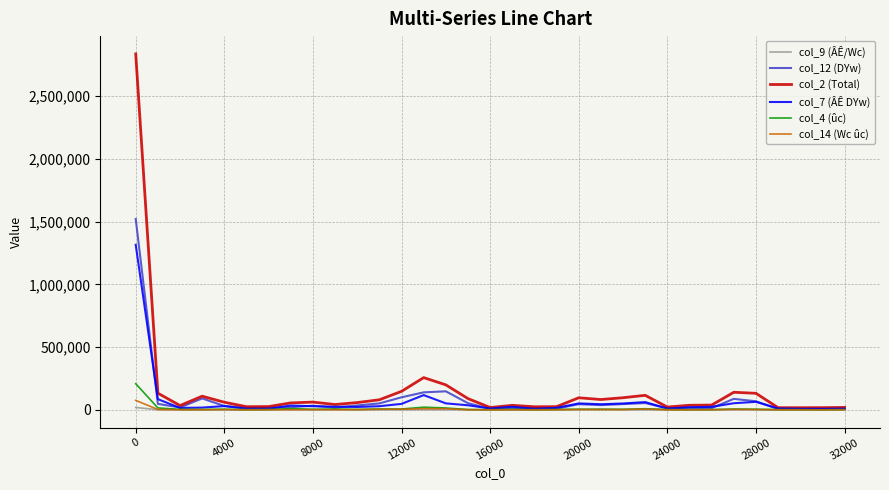

What is the maximum value shown in the chart?

2837472